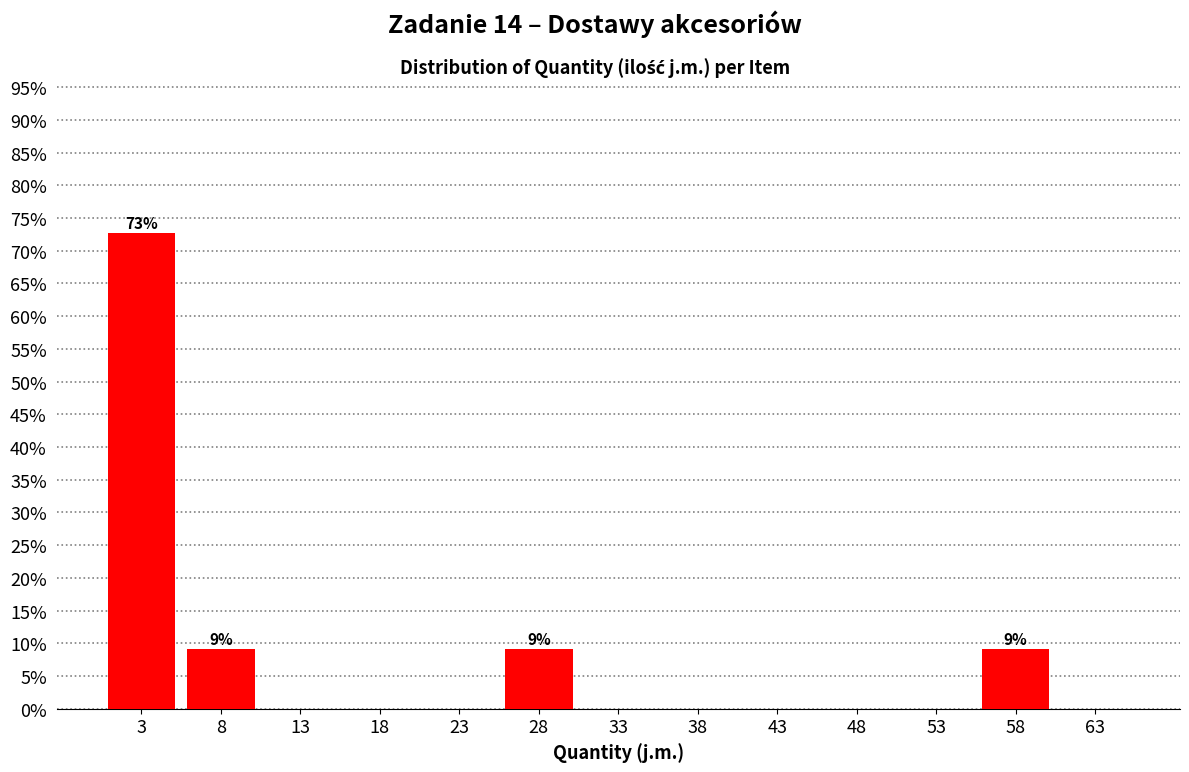

Which range on the x-axis has the tallest bar?

0.5 to 5.5